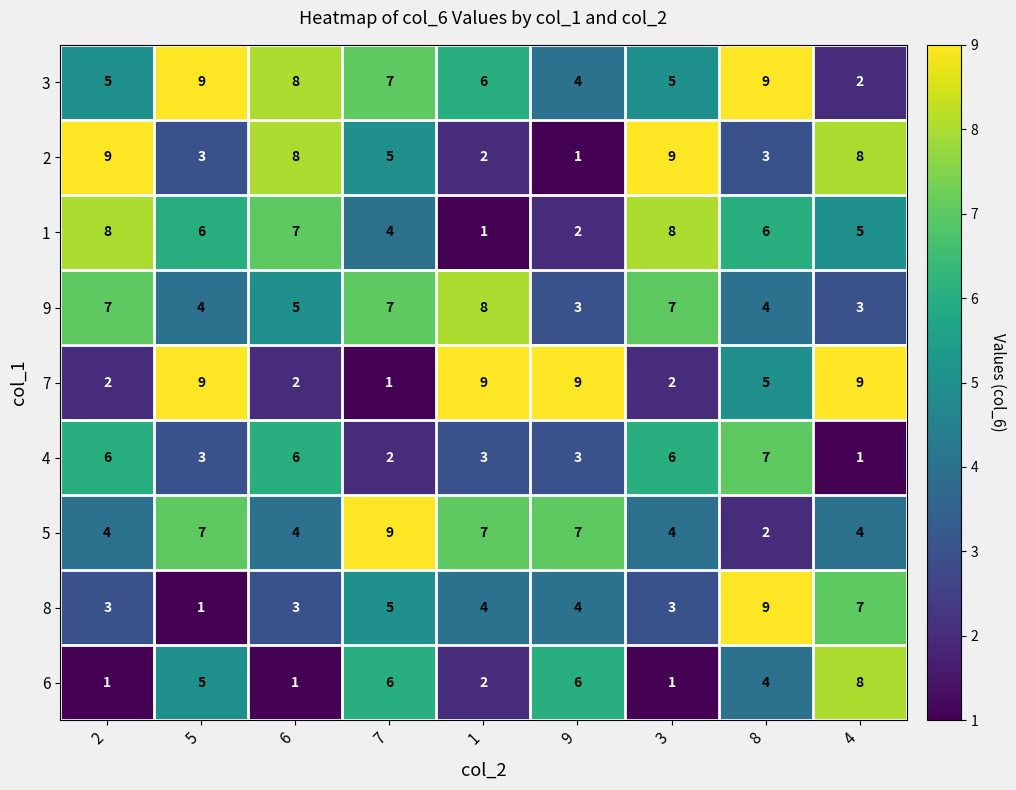

Count the 8 values in the range 3 to 5.

6